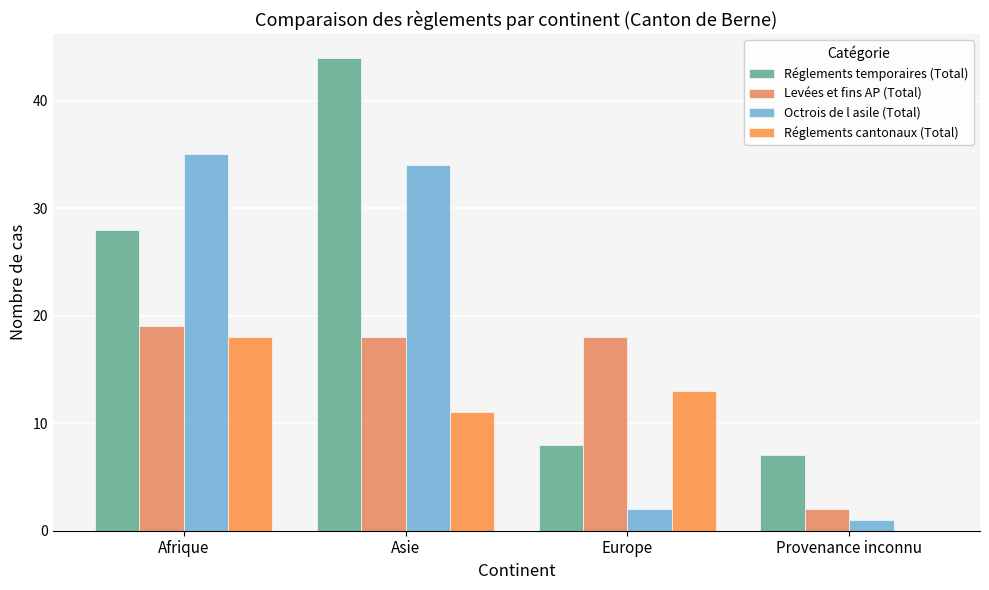

Does the chart contain stacked bars?

No